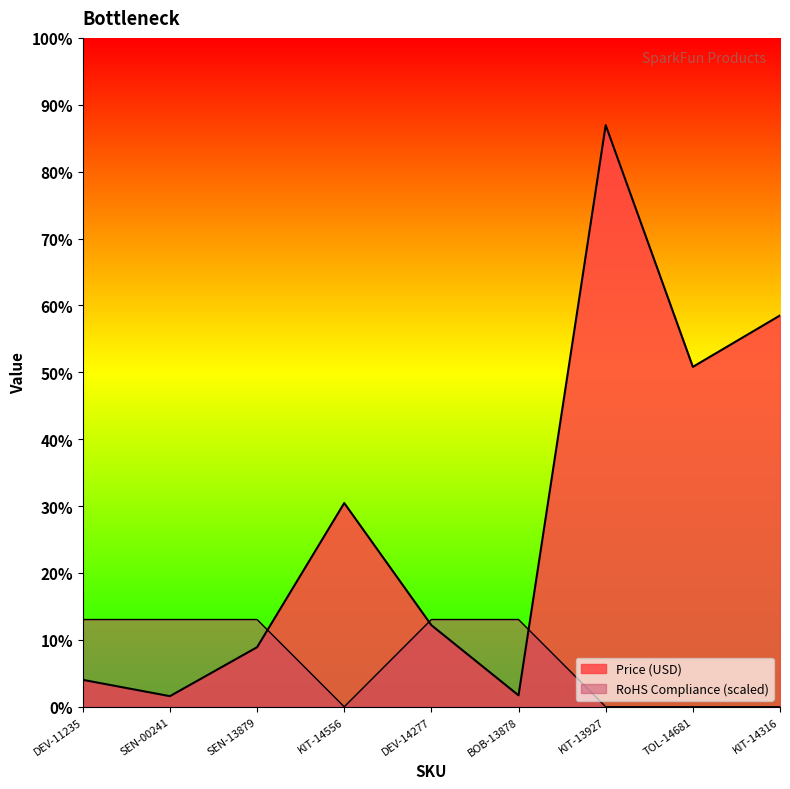

Reading right to left, extract all data points from this chart.

Price (USD): KIT-14316=72.0	TOL-14681=62.5	KIT-13927=107.0	BOB-13878=2.1	DEV-14277=15.0	KIT-14556=37.5	SEN-13879=10.9	SEN-00241=1.9	DEV-11235=5.0
RoHS Compliance: KIT-14316=0.0	TOL-14681=0.0	KIT-13927=0.0	BOB-13878=16.0	DEV-14277=16.0	KIT-14556=0.0	SEN-13879=16.0	SEN-00241=16.0	DEV-11235=16.0